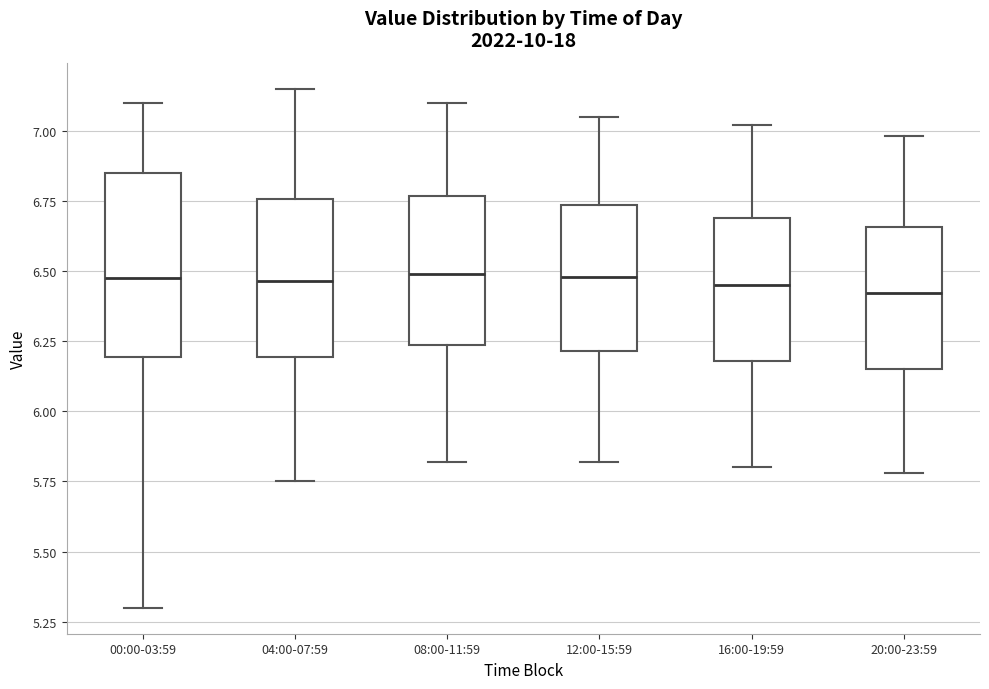

Where does the lower whisker of the box for 04:00-07:59 end on the y-axis? The values are not printed on the chart, so give them approximately, as read against the axis.

5.75